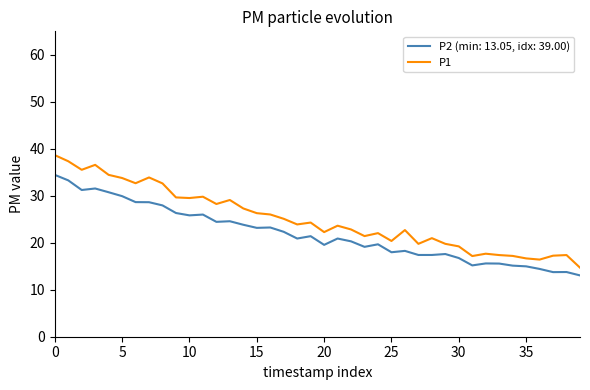

Which series has the largest range (max minus min)?

P1